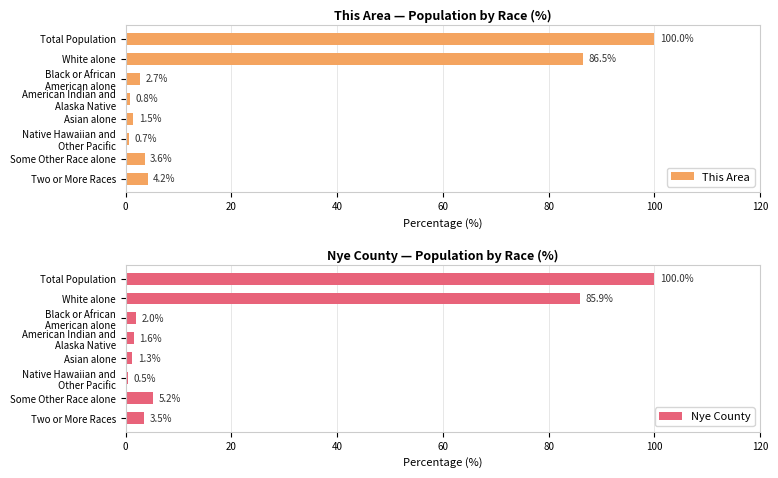

Are the bars grouped side by side (vs. stacked)?

Yes